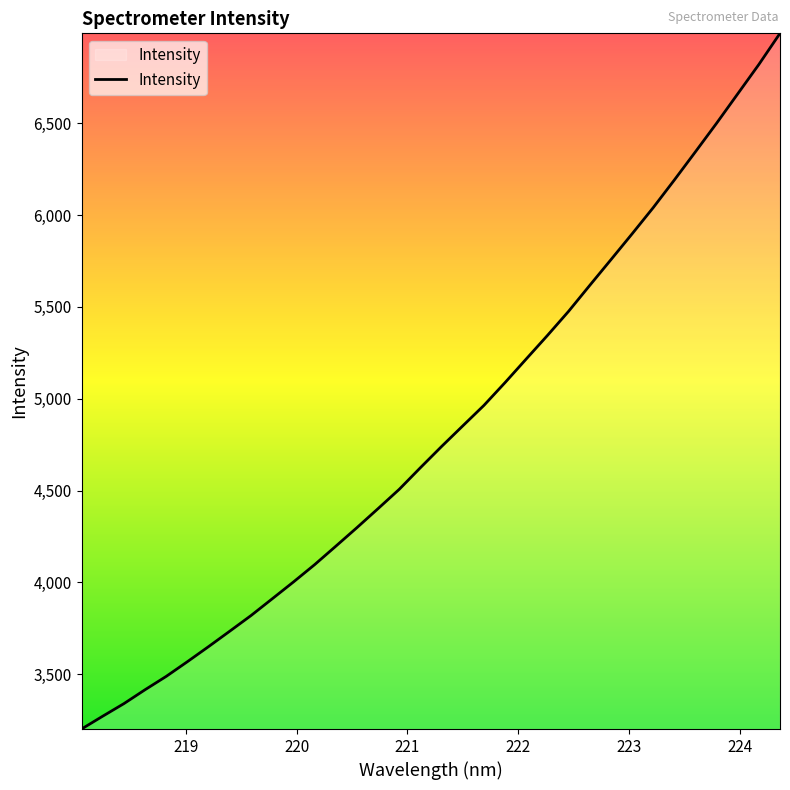

What is the minimum value shown in the chart?

3201.2